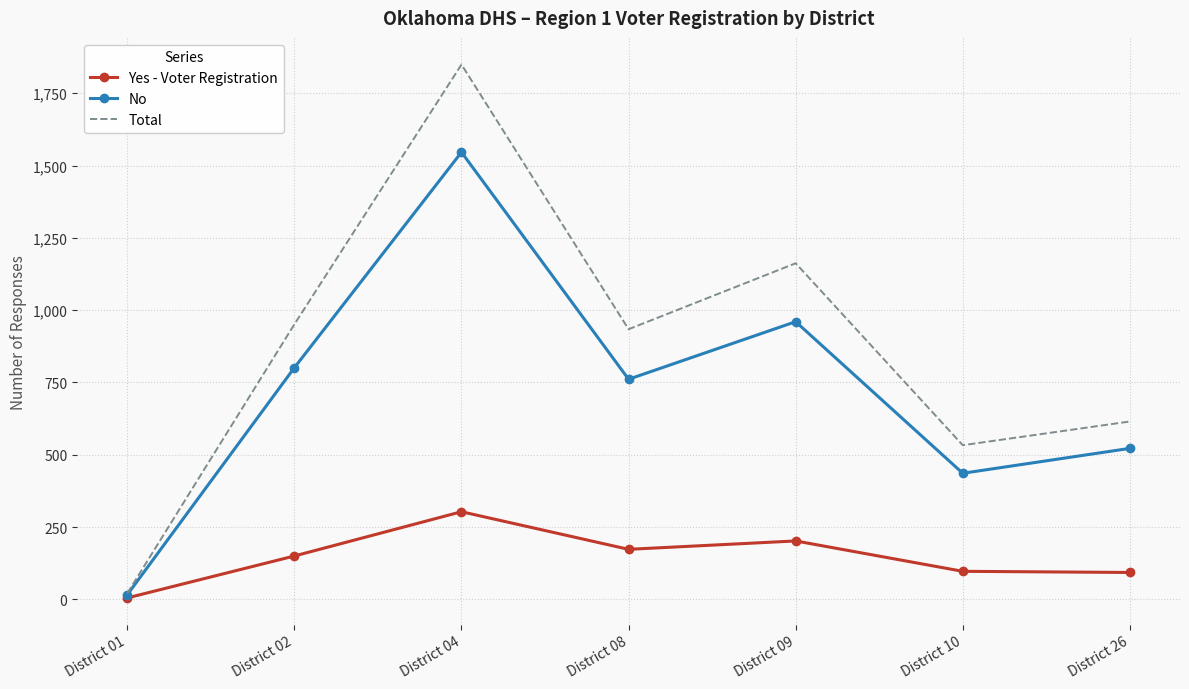

Which series has the widest spread of values?

Total